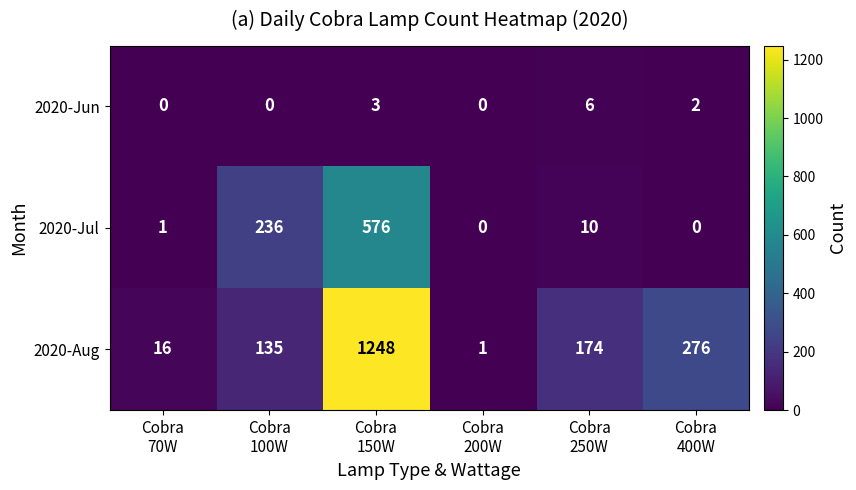

Rank the series by their average value, from highest to lowest.

2020-Aug, 2020-Jul, 2020-Jun